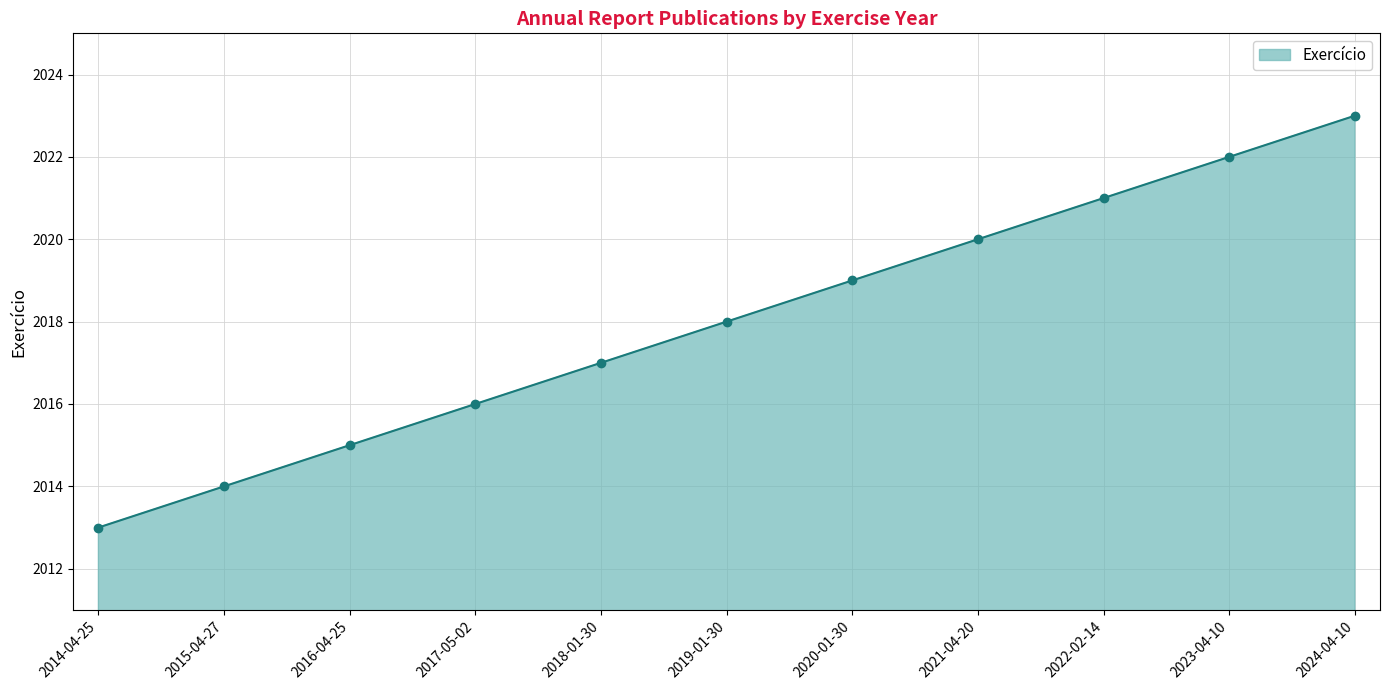

The chart shows a value of 1321 at 2014-04-25. True or false?

False